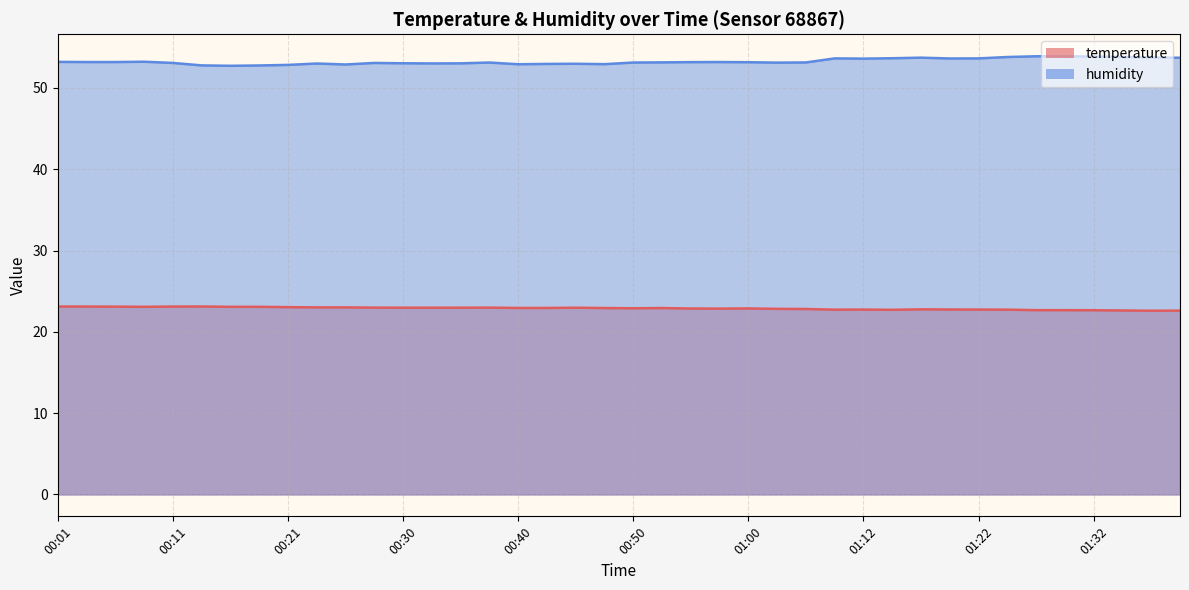

Between 00:11 and 00:13, which series saw the biggest shift?

humidity